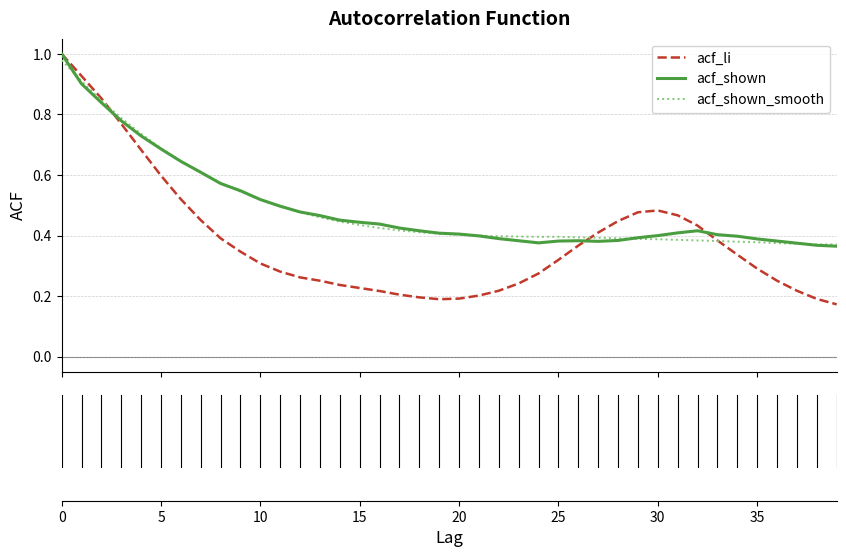

Which series has the largest range (max minus min)?

acf_li